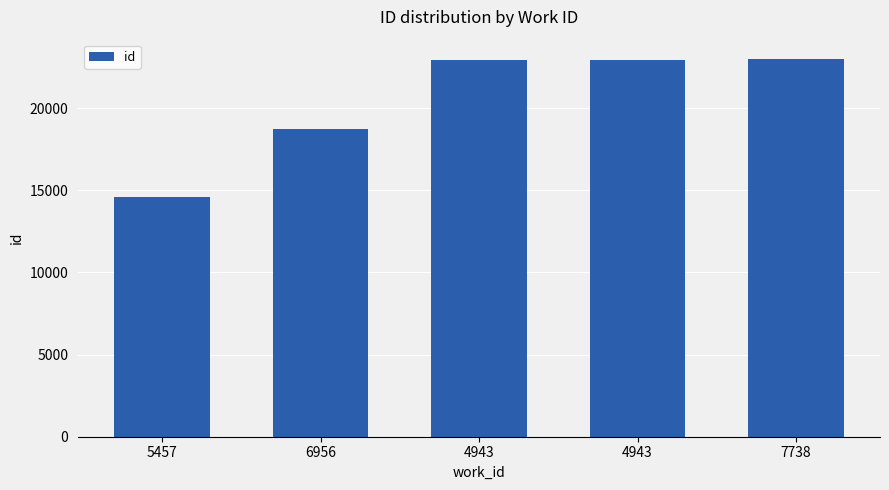

Which label corresponds to the largest value in the chart?

7738